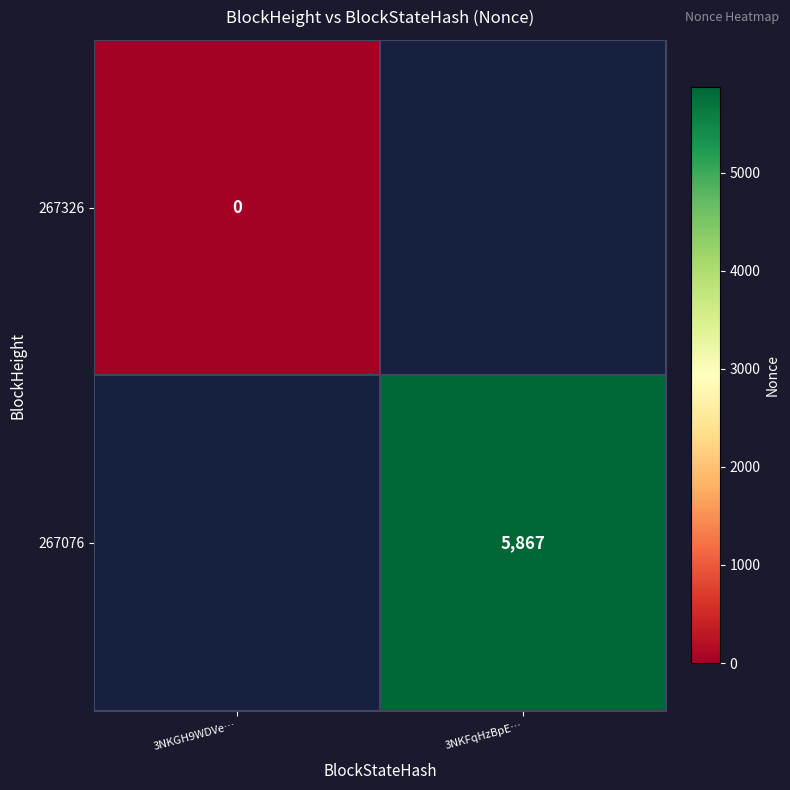

The 267076 series shows 8271 at 3NKFqHzBpE…. True or false?

False